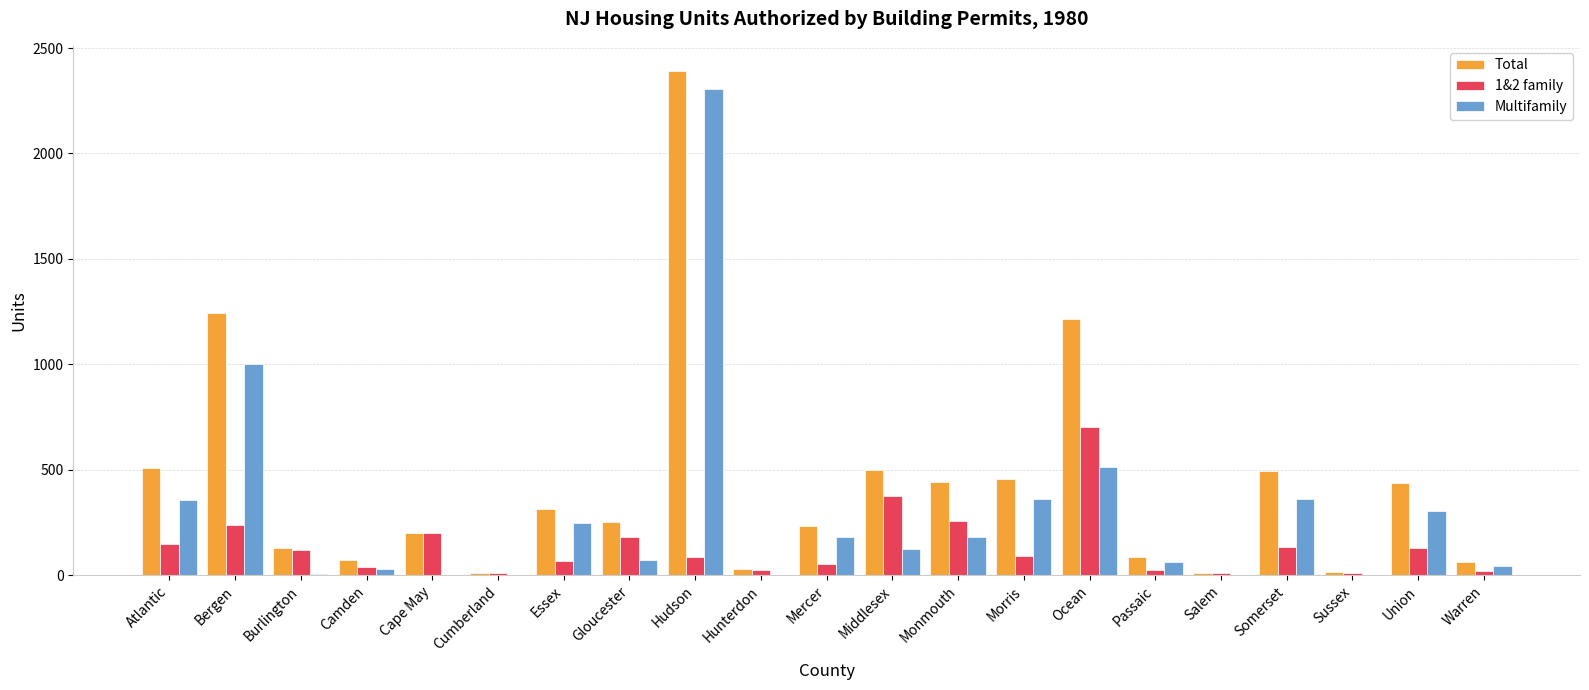

Between Hudson and Hunterdon, which series saw the biggest shift?

Total